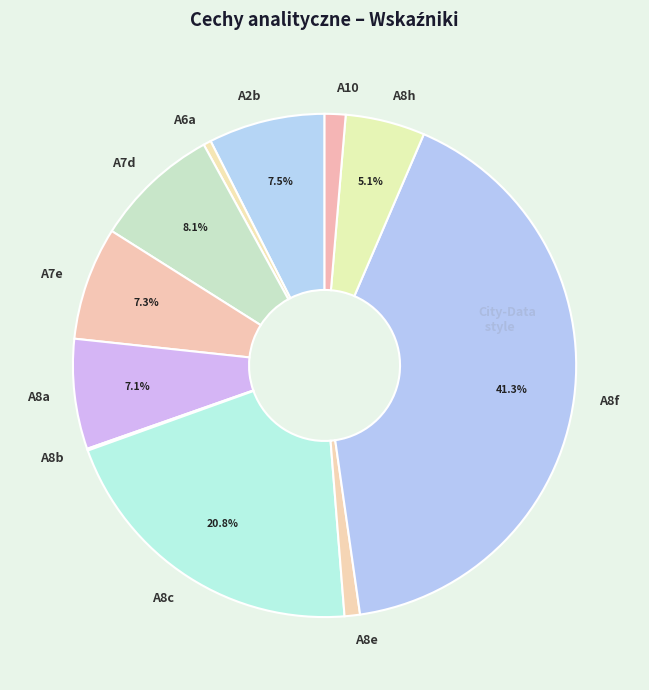

What is the ratio of the value at A8c to the value at A8f?

0.5